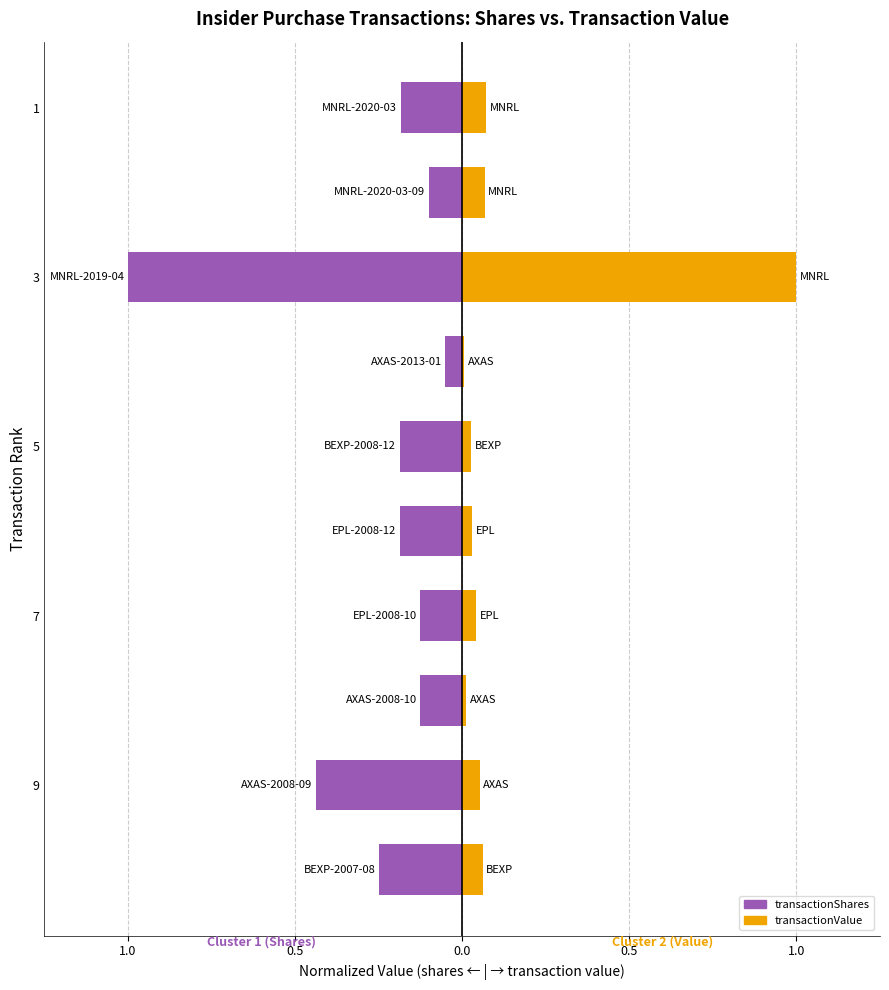

How many groups of bars are there?

10